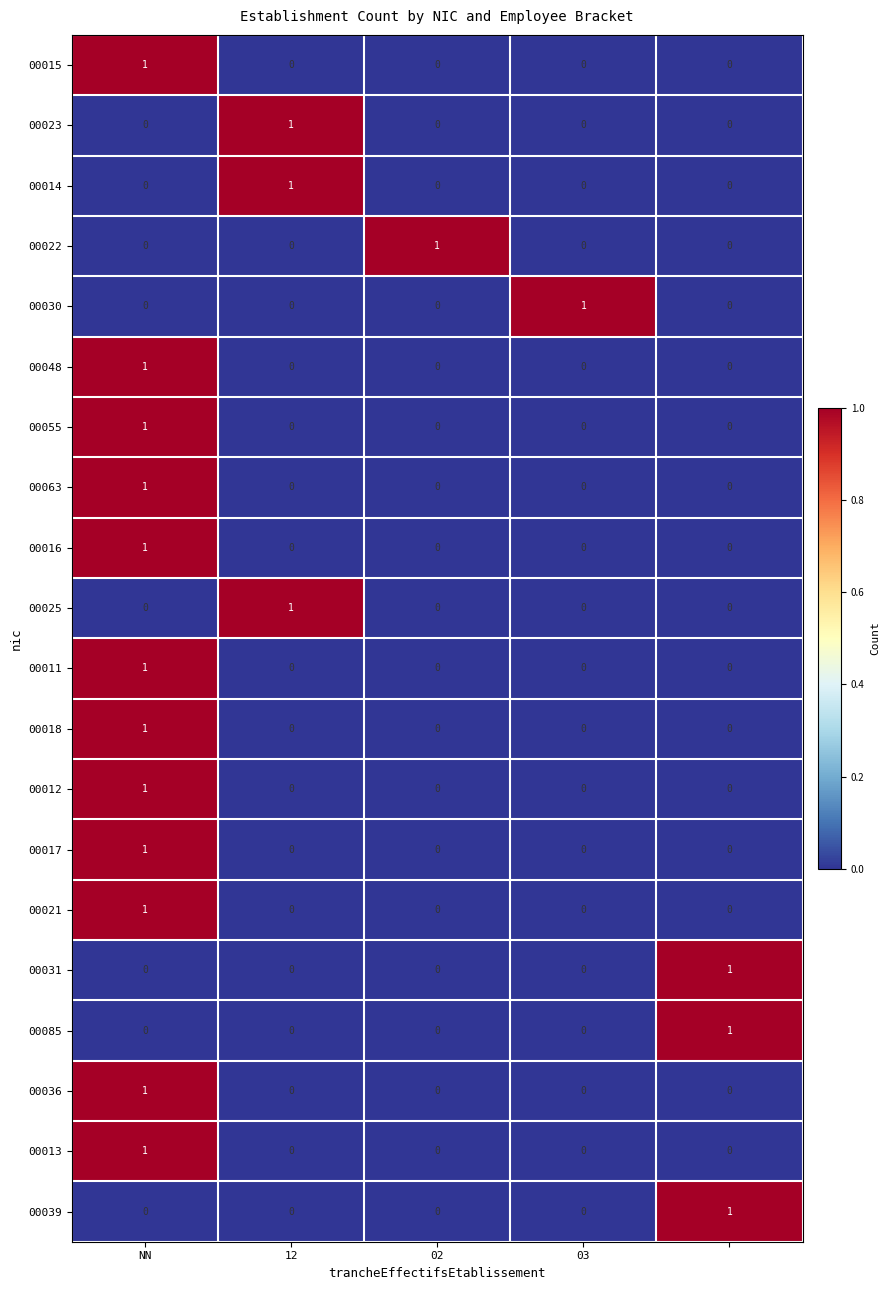

At how many categories does at least one series exceed 0?

5